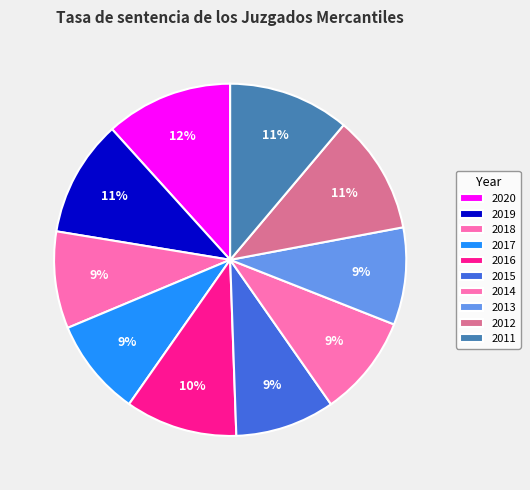

Do 2011 and 2016 together represent more than half of the pie?

No